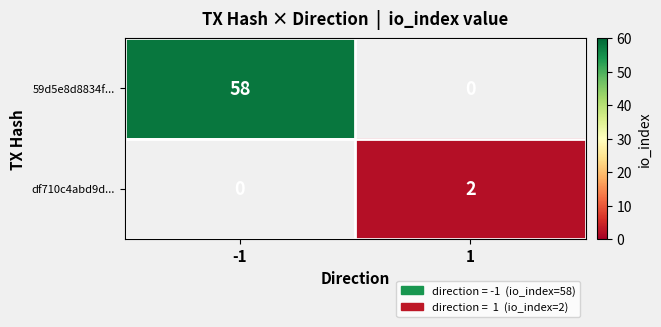

The 59d5e8d8834f... series shows 58 at -1. True or false?

True